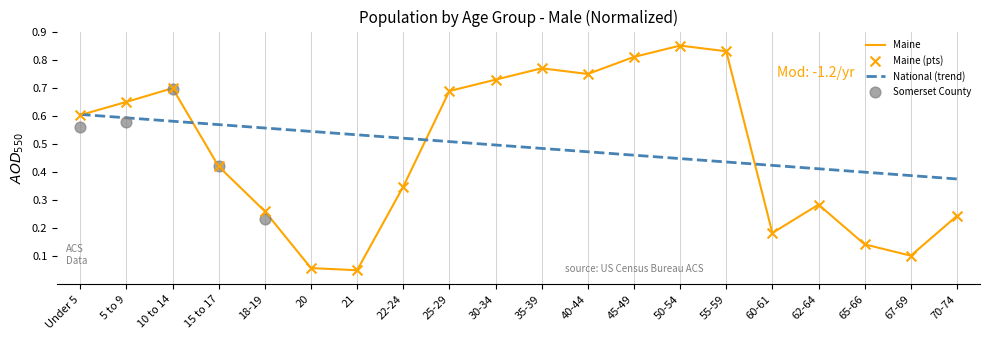

At which category is the sum across all series the highest?

50-54